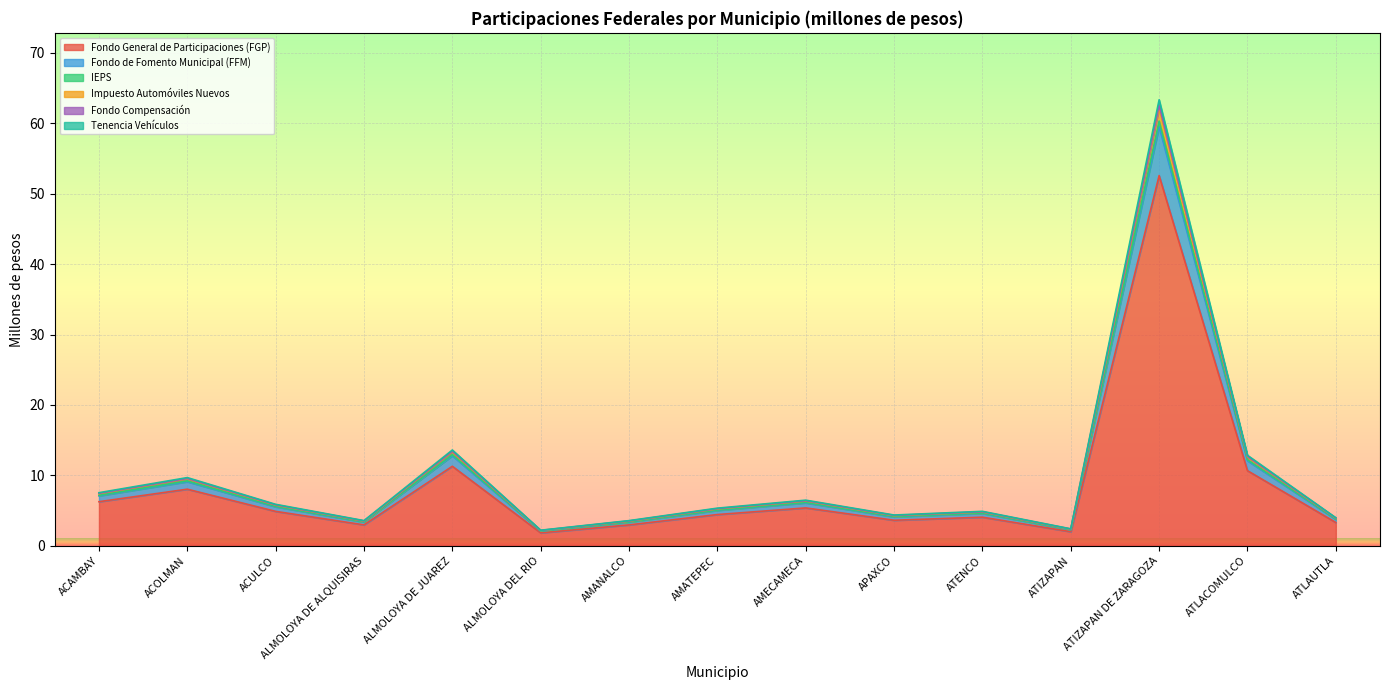

At which category is the sum across all series the highest?

ATIZAPAN DE ZARAGOZA